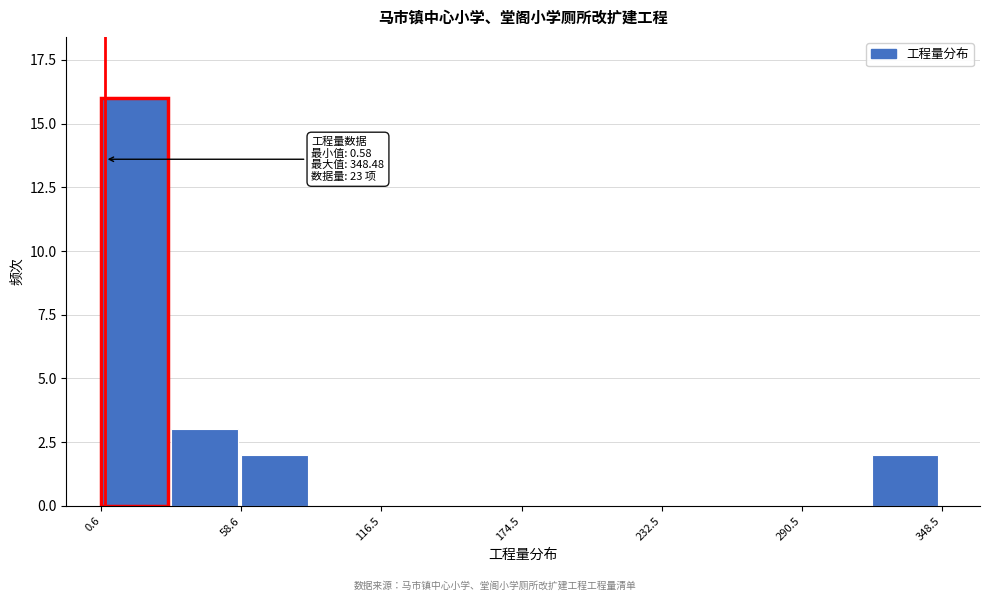

Around what value on the x-axis is the tallest bar? Give the approximate position of its centre, as read against the axis.

10